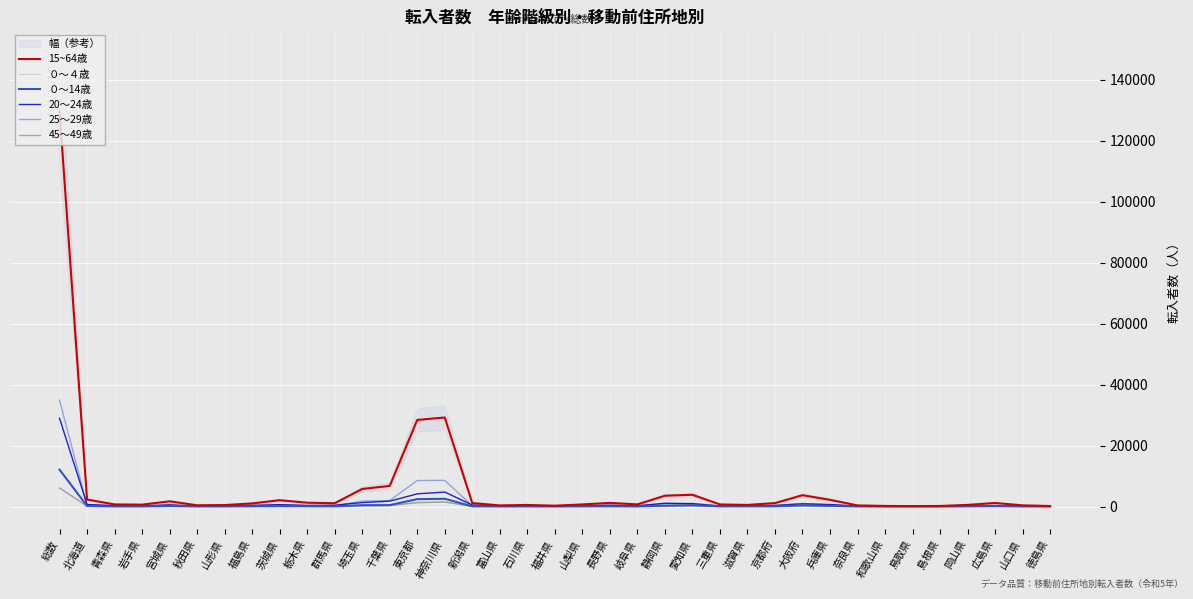

True or false: ０～14歳 has a value of 230 at 兵庫県.

True